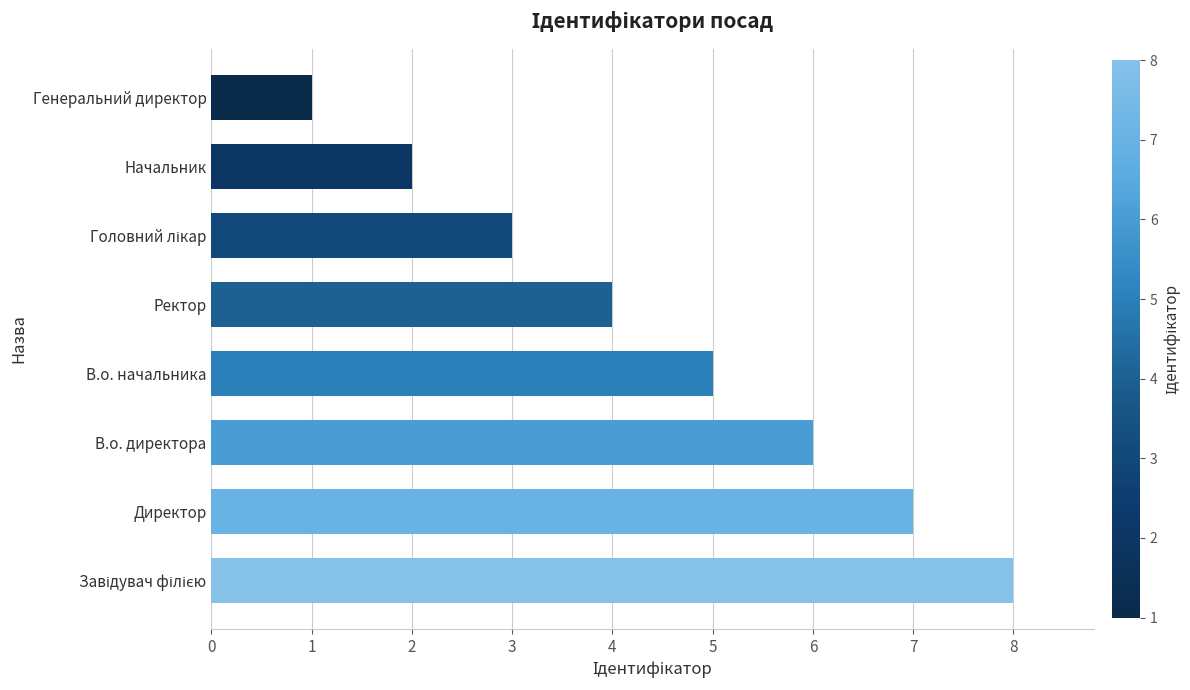

Reading top to bottom, list all the values displayed in this chart.

1	2	3	4	5	6	7	8